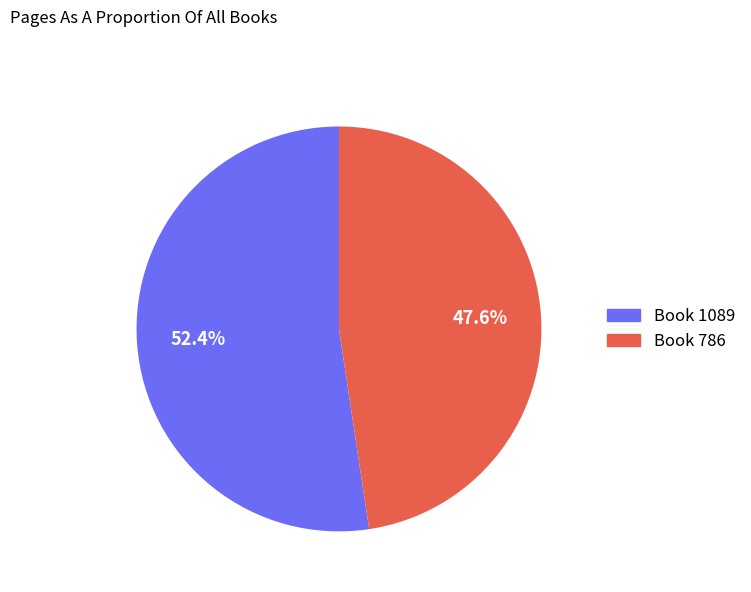

Which slice is the largest?

Book 1089